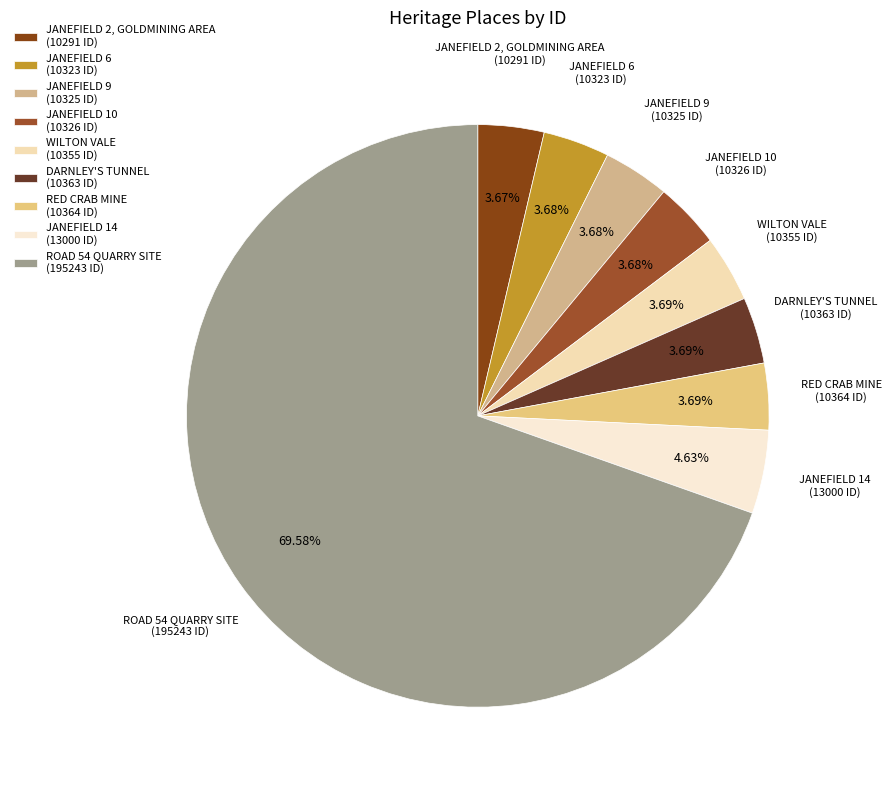

Count the number of slices in the pie.

9